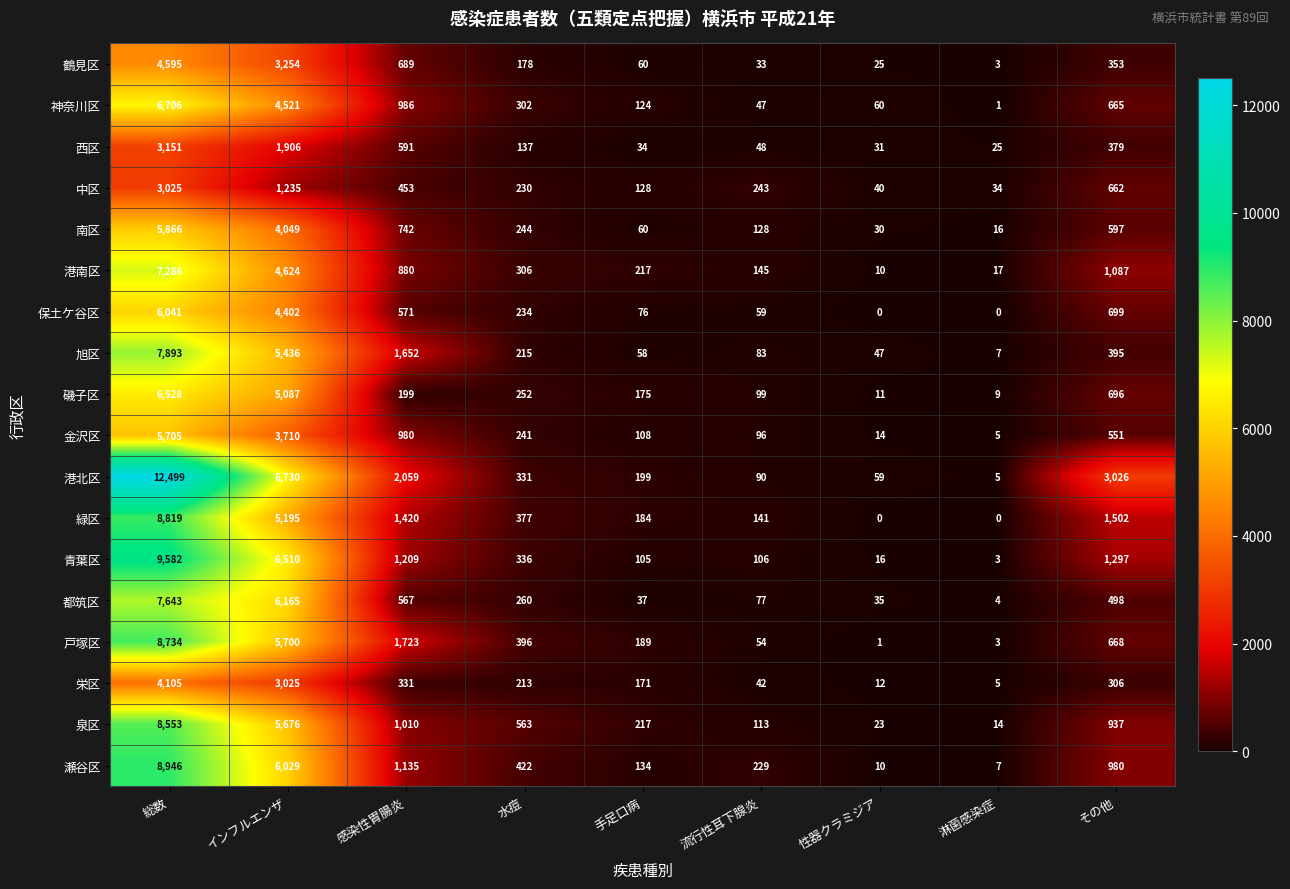

At which label does 都筑区 first exceed 260?

総数